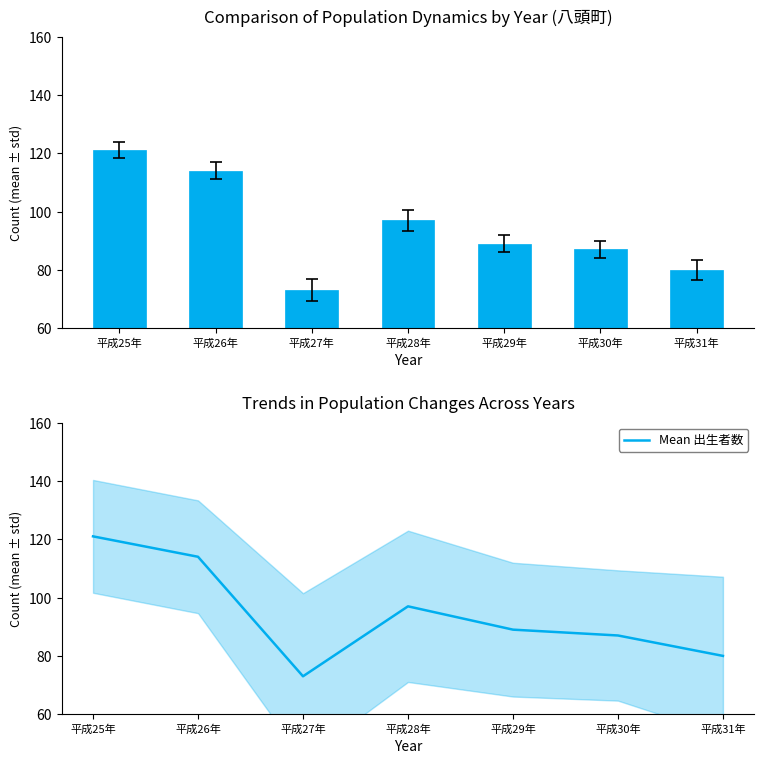

Count the number of data series in this chart.

2